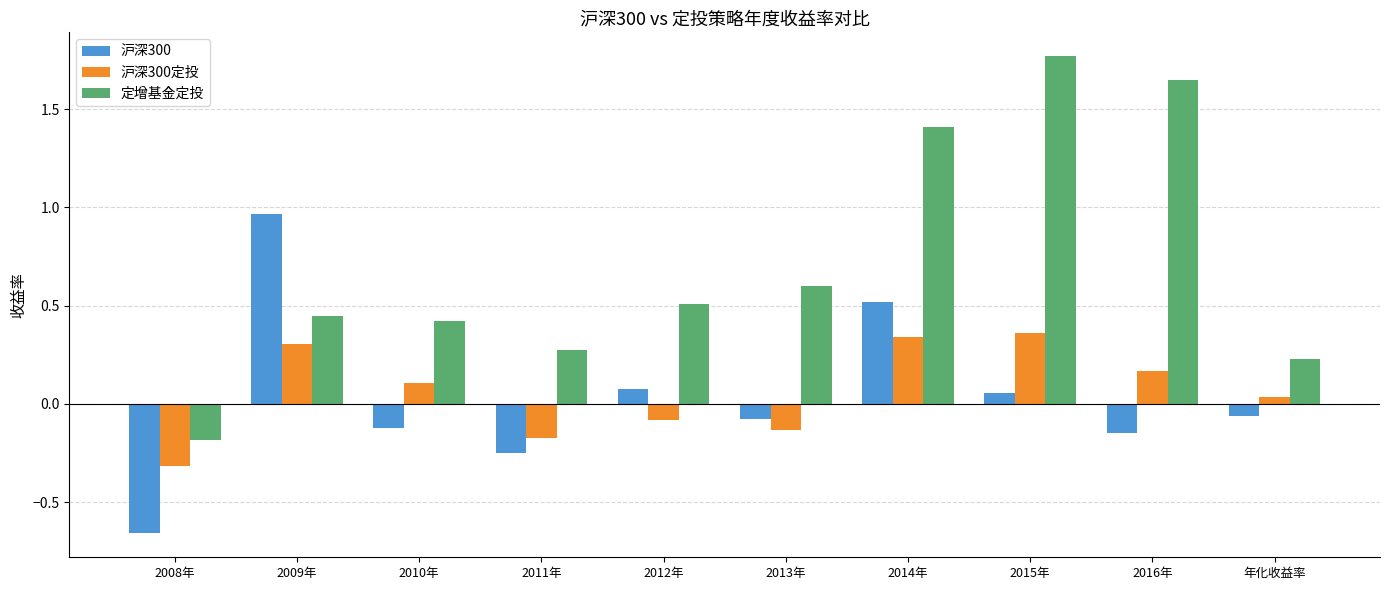

What is the difference between the highest and lowest values at 2009年?

0.7